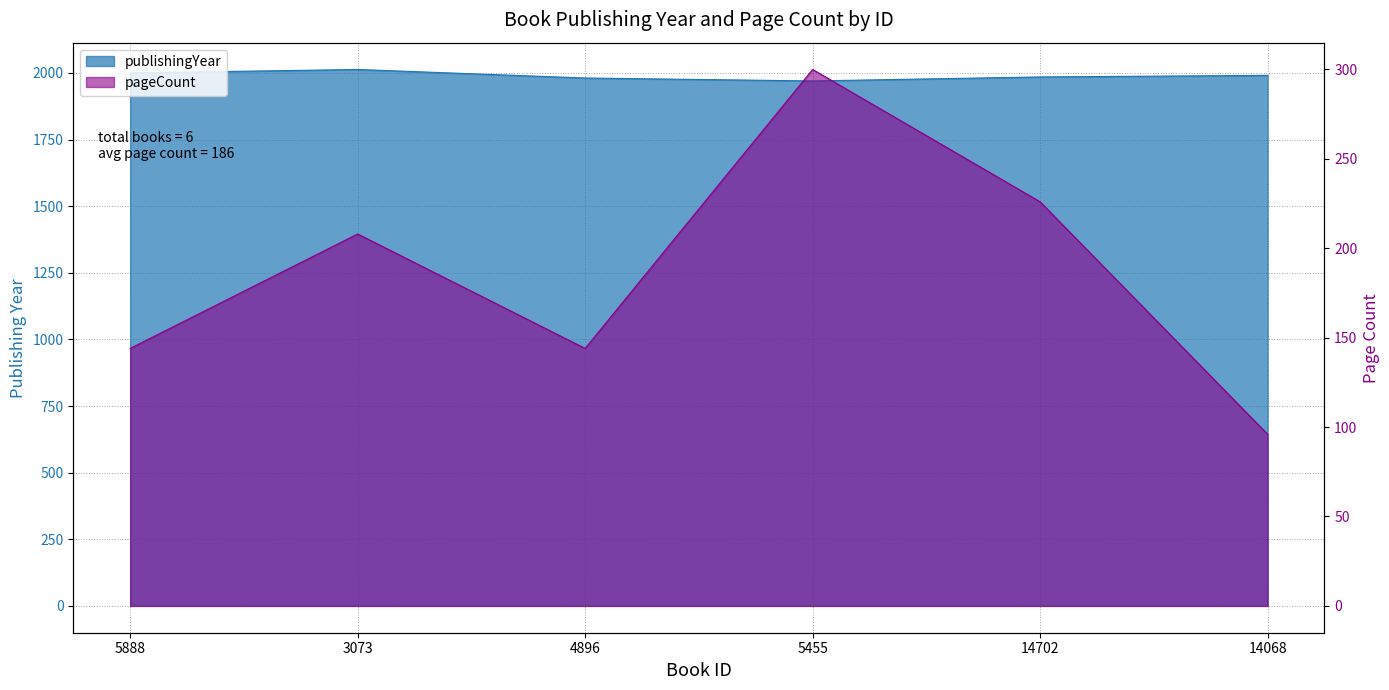

Reading right to left, what are all the values shown in this chart?

publishingYear: 1991	1985	1970	1981	2013	2000
pageCount: 96	226	300	144	208	144